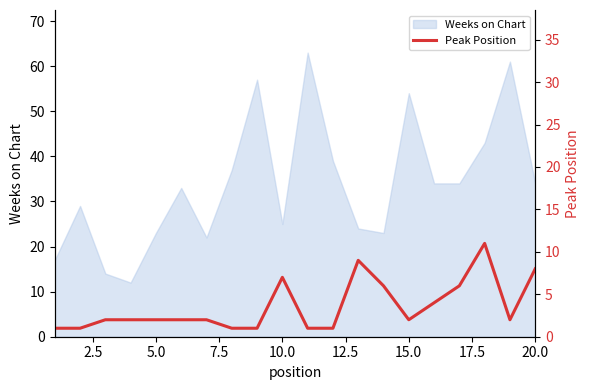

How many values are between 1 and 6?

16